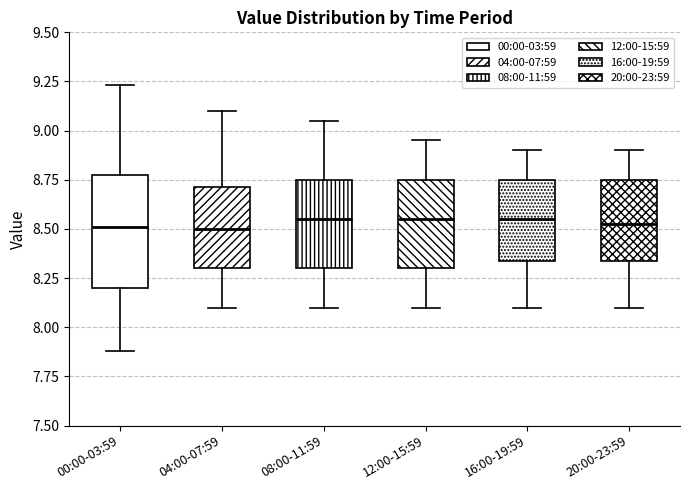

Comparing the boxes themselves (not the whiskers), which one is the tallest?

00:00-03:59